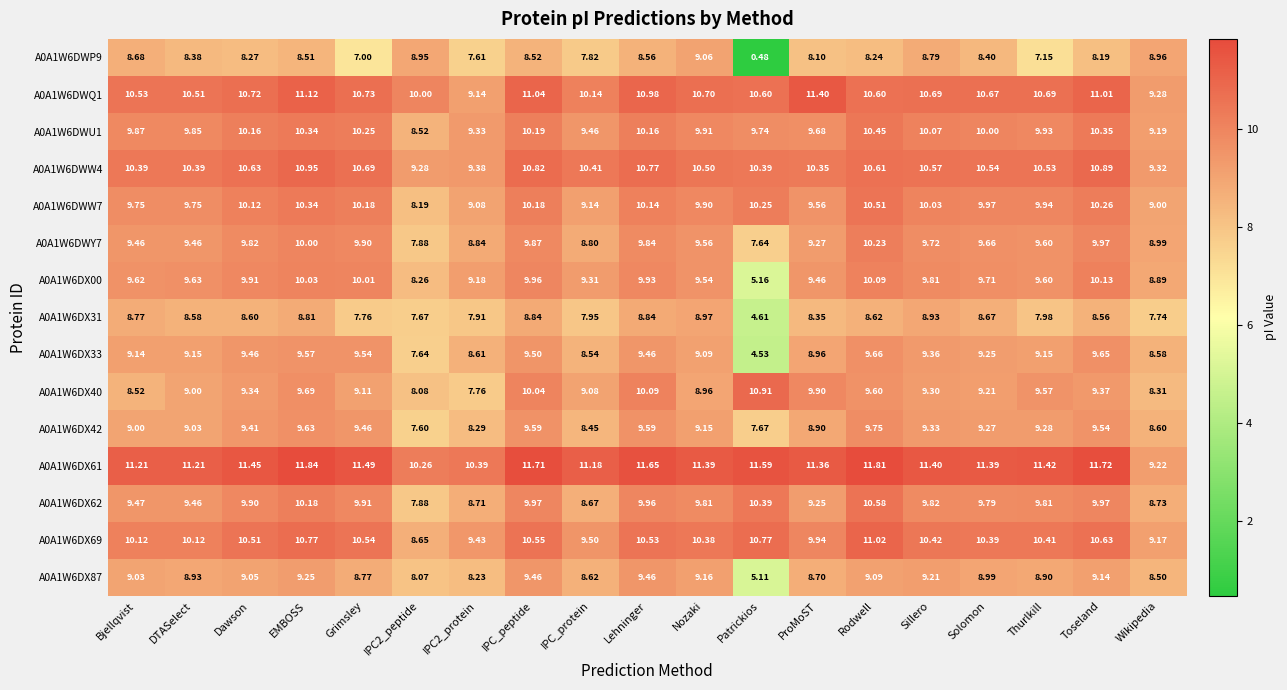

Between Nozaki and Rodwell, which series saw the biggest shift?

A0A1W6DWP9